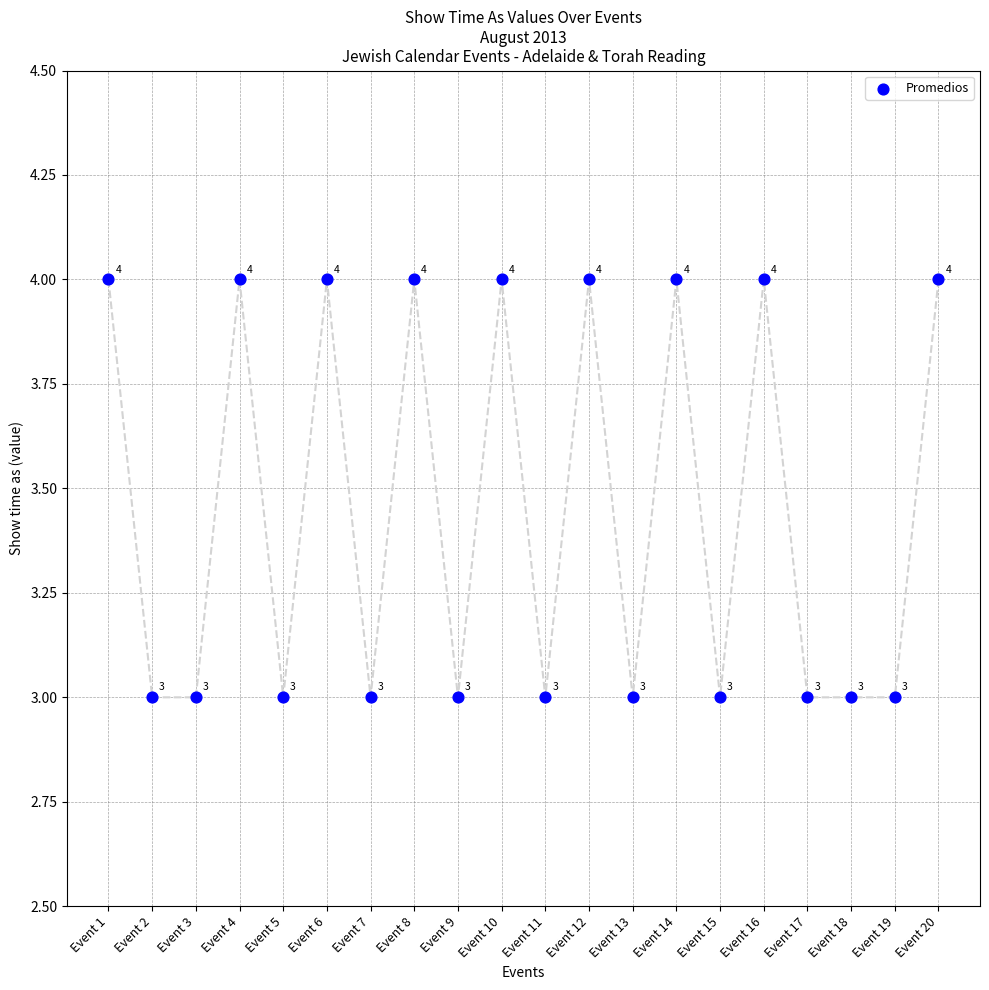

What Y value in the scatter plot is closest to 3?

3